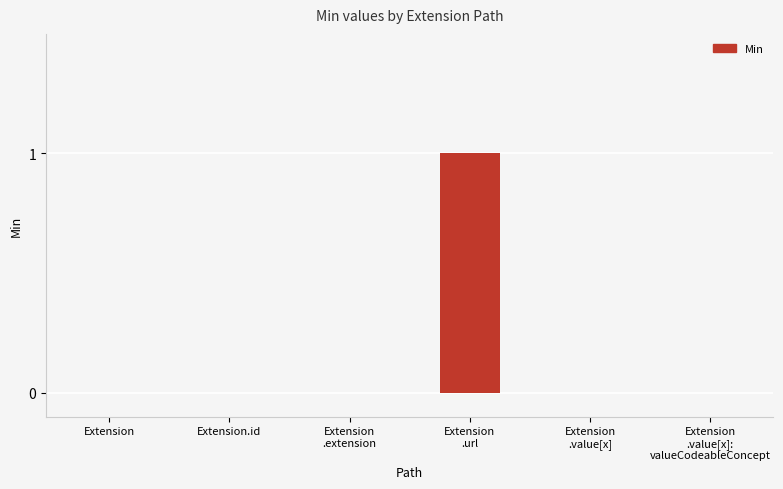

What is the sum of the values at Extension and Extension
.url?

1